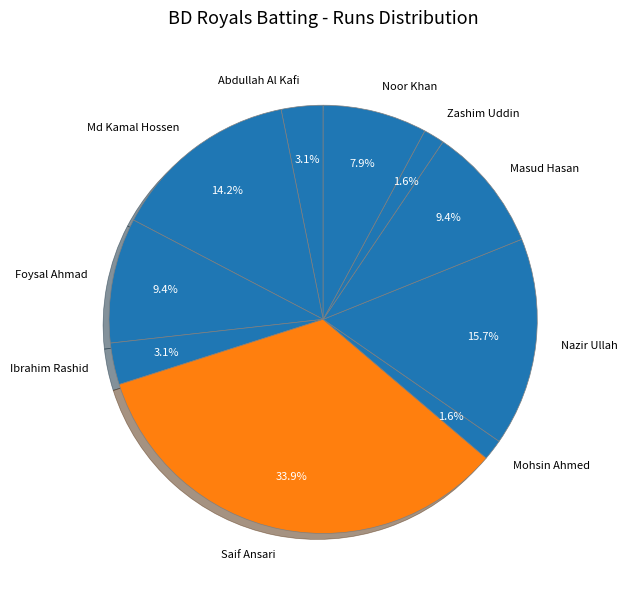

Does Ibrahim Rashid account for over 50% of the chart?

No